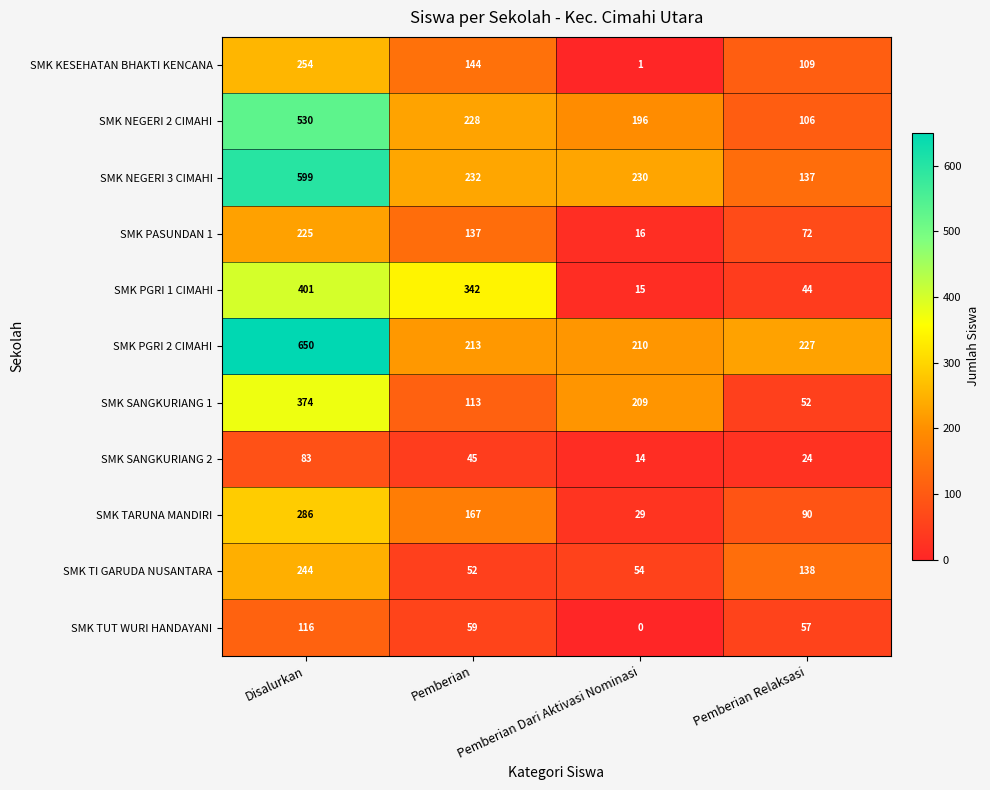

At which category does the chart reach its peak across all series?

Disalurkan